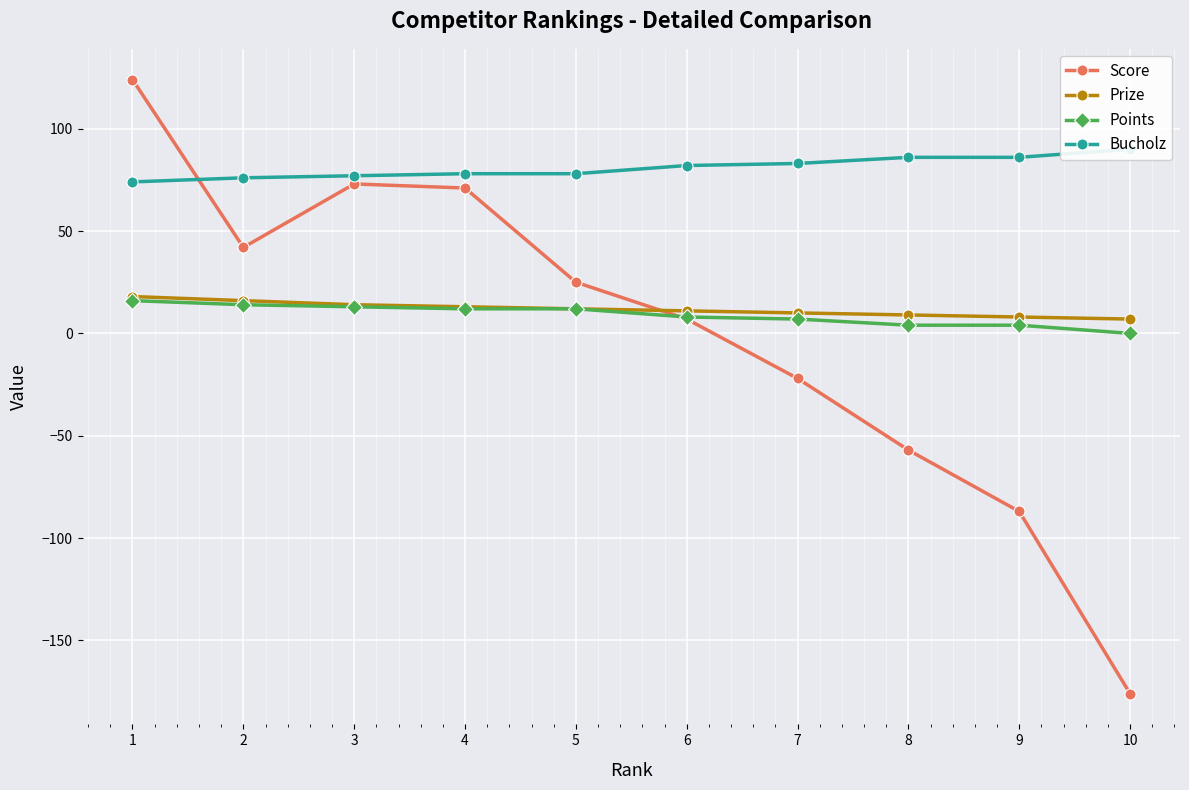

Is it true that Points equals 12 at 5?

True